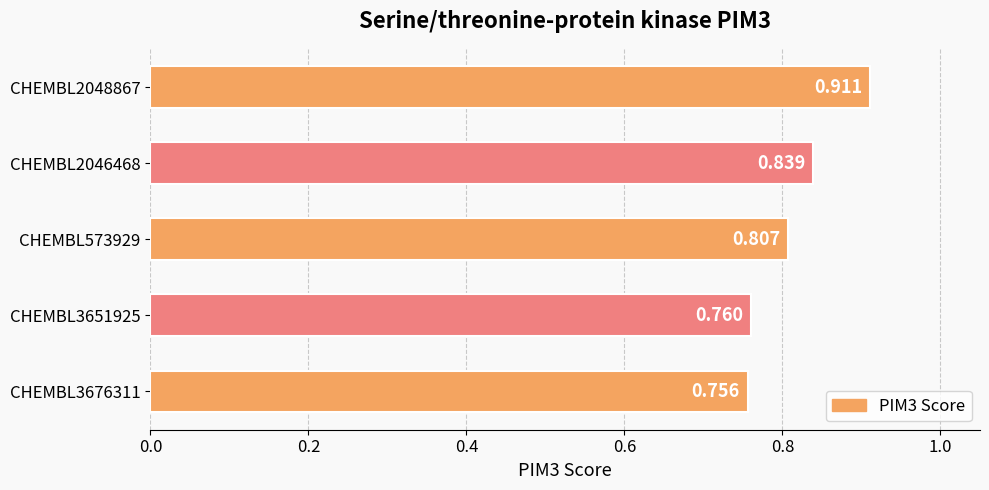

What is the minimum value shown in the chart?

0.8